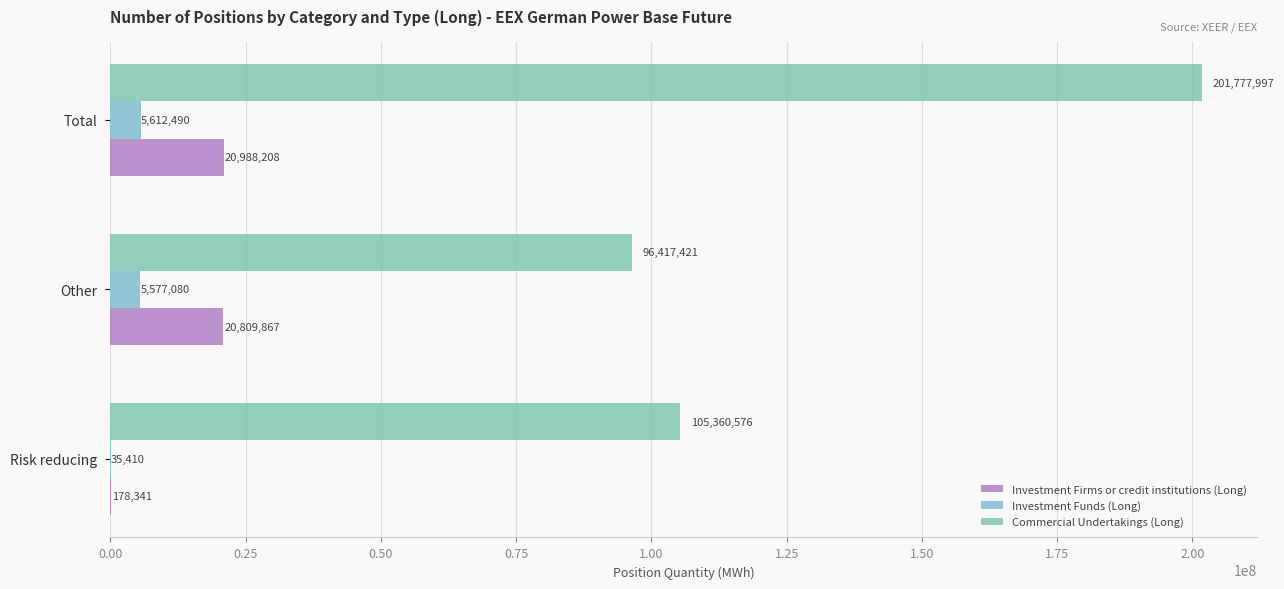

How many bars are there in each group?

3